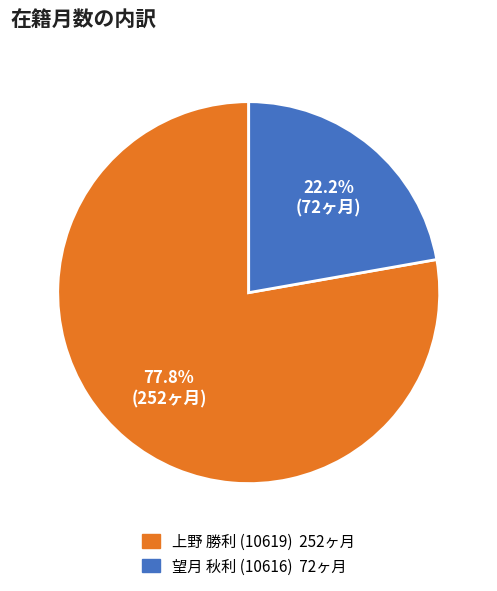

Does any single category account for the majority?

Yes